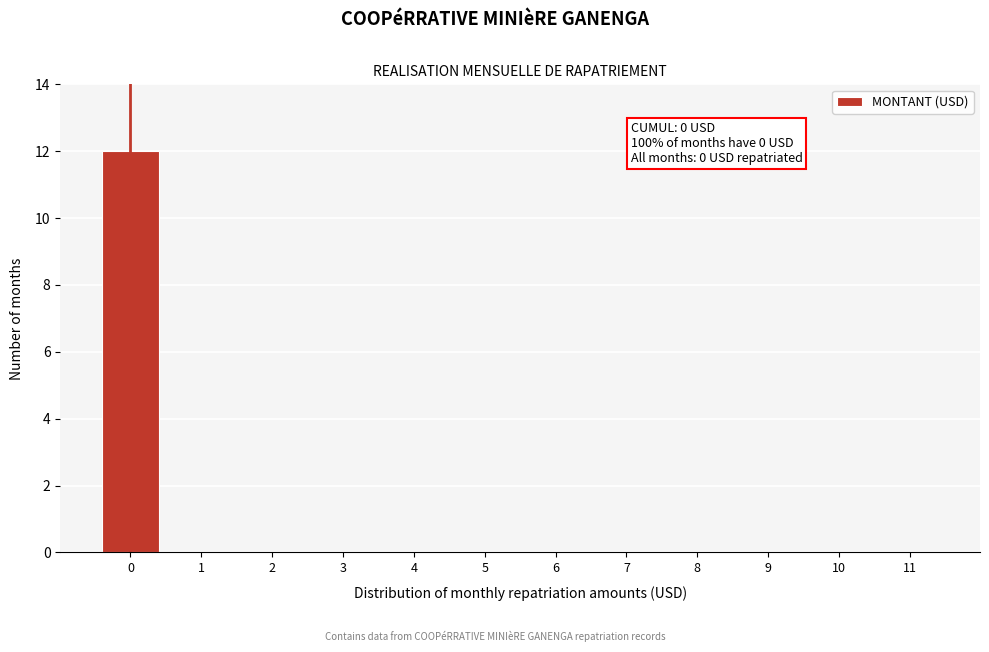

Reading right to left, what are all the values shown in this chart?

11=0	10=0	9=0	8=0	7=0	6=0	5=0	4=0	3=0	2=0	1=0	0=12